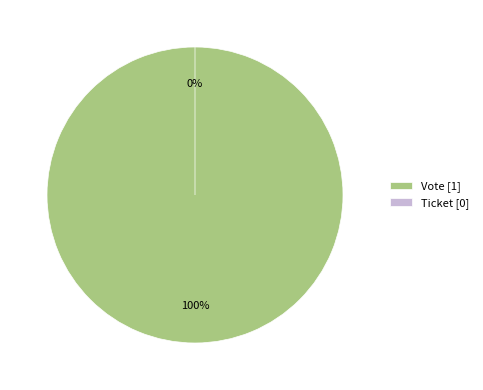

True or false: Ticket accounts for 8% of the total.

False